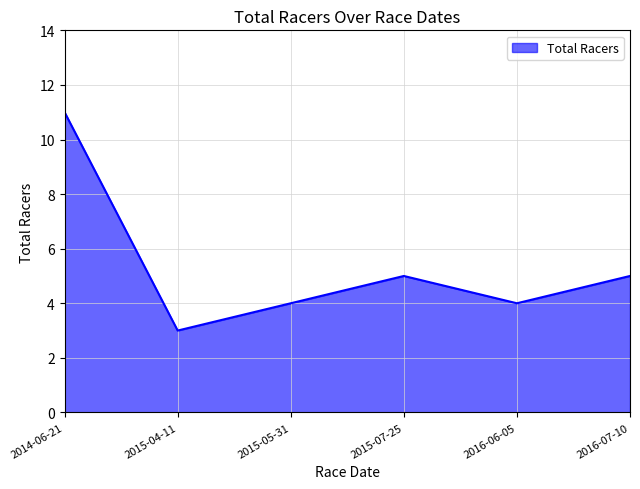

Reading left to right, what are all the values shown in this chart?

11	3	4	5	4	5